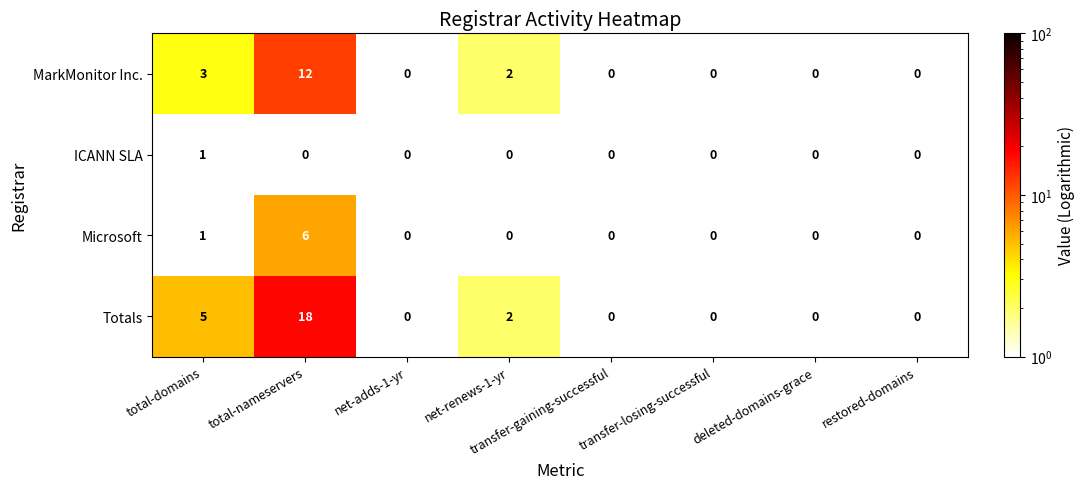

What is the difference between the MarkMonitor Inc. values at total-nameservers and transfer-gaining-successful?

12